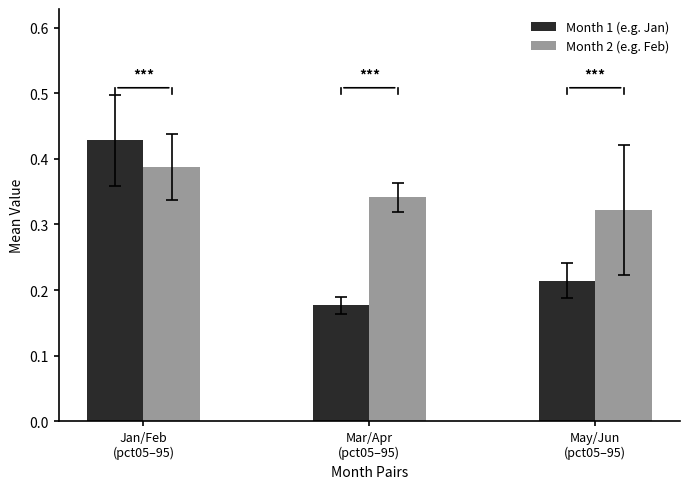

Count the Month 1 (e.g. Jan) values in the range 0 to 1.

3